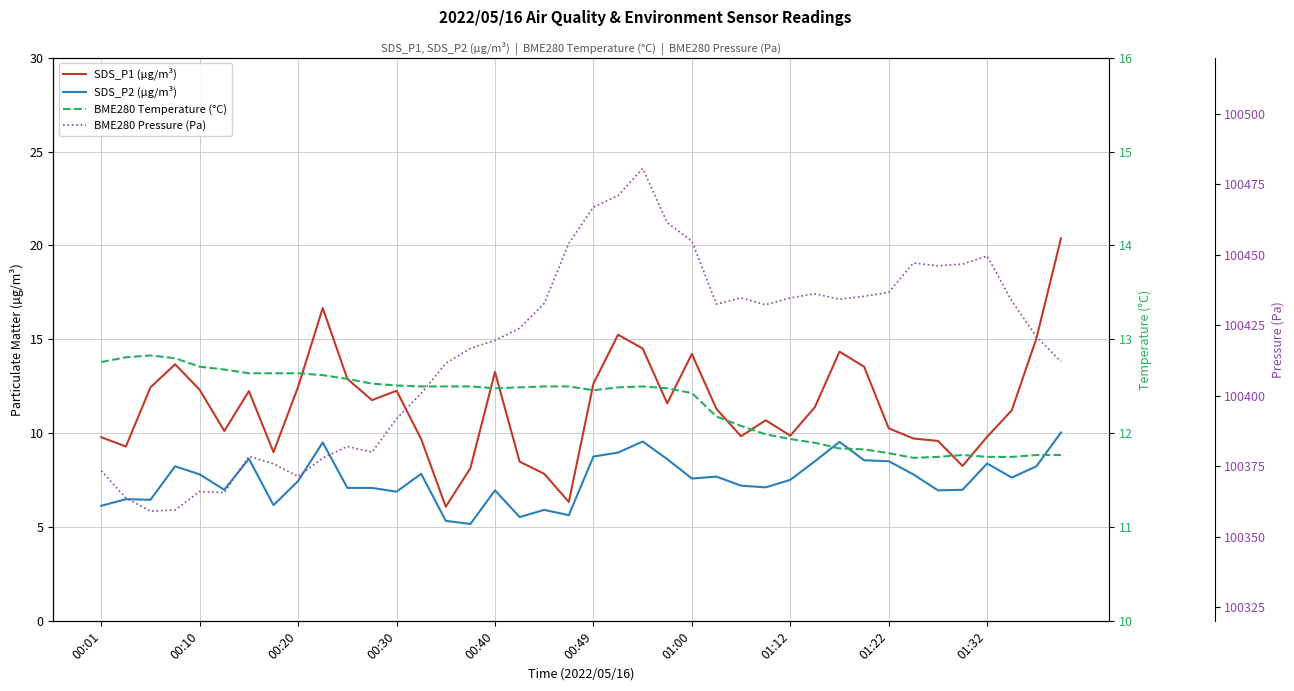

What is the sum of the BME280 Pressure (Pa) values at 38 and 11?

200801.0